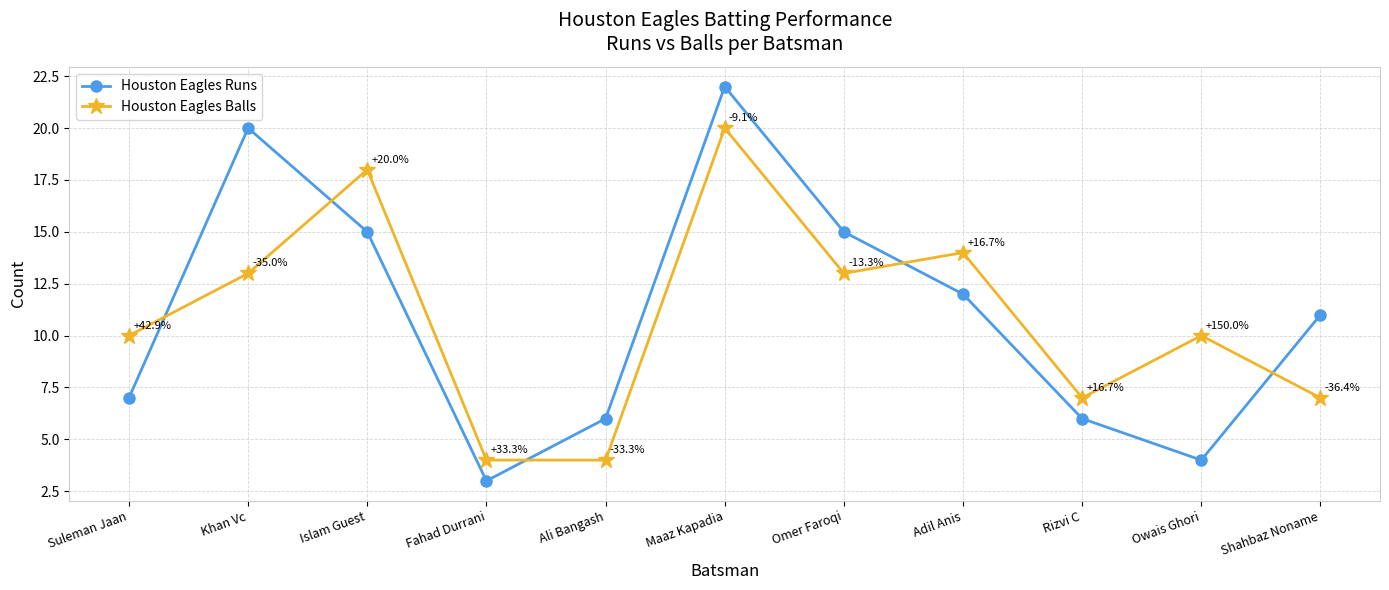

List the series in order of their overall mean, lowest first.

Houston Eagles Balls, Houston Eagles Runs